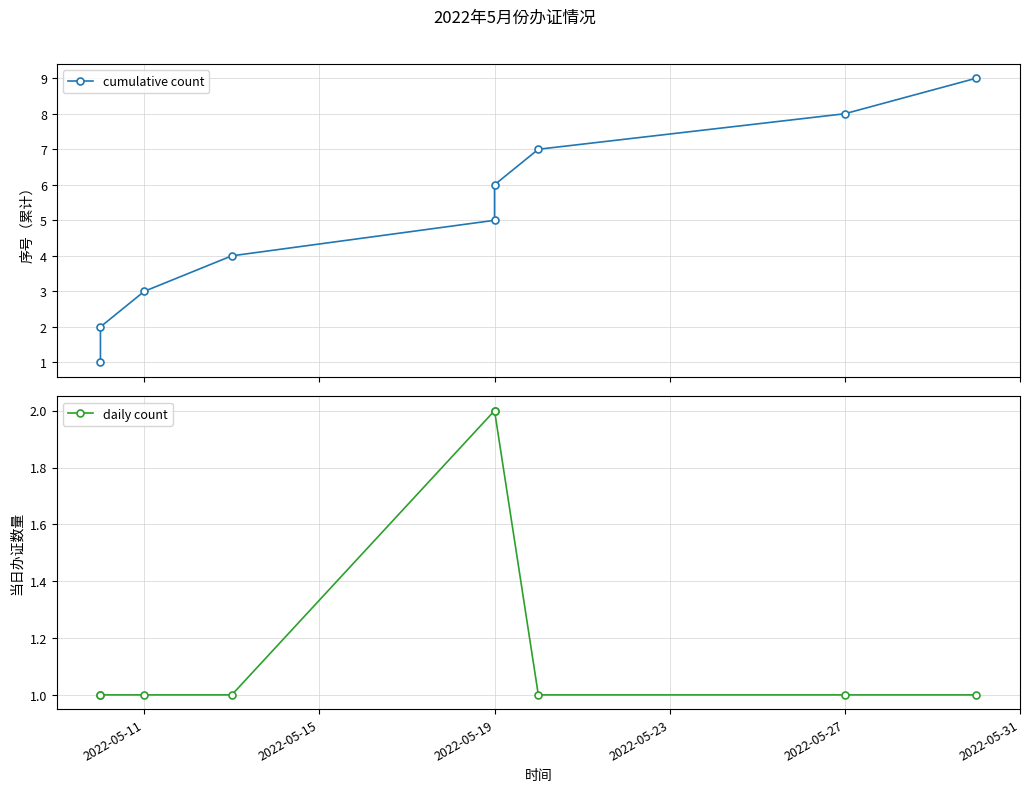

Count the daily count values in the range 1 to 2.

9